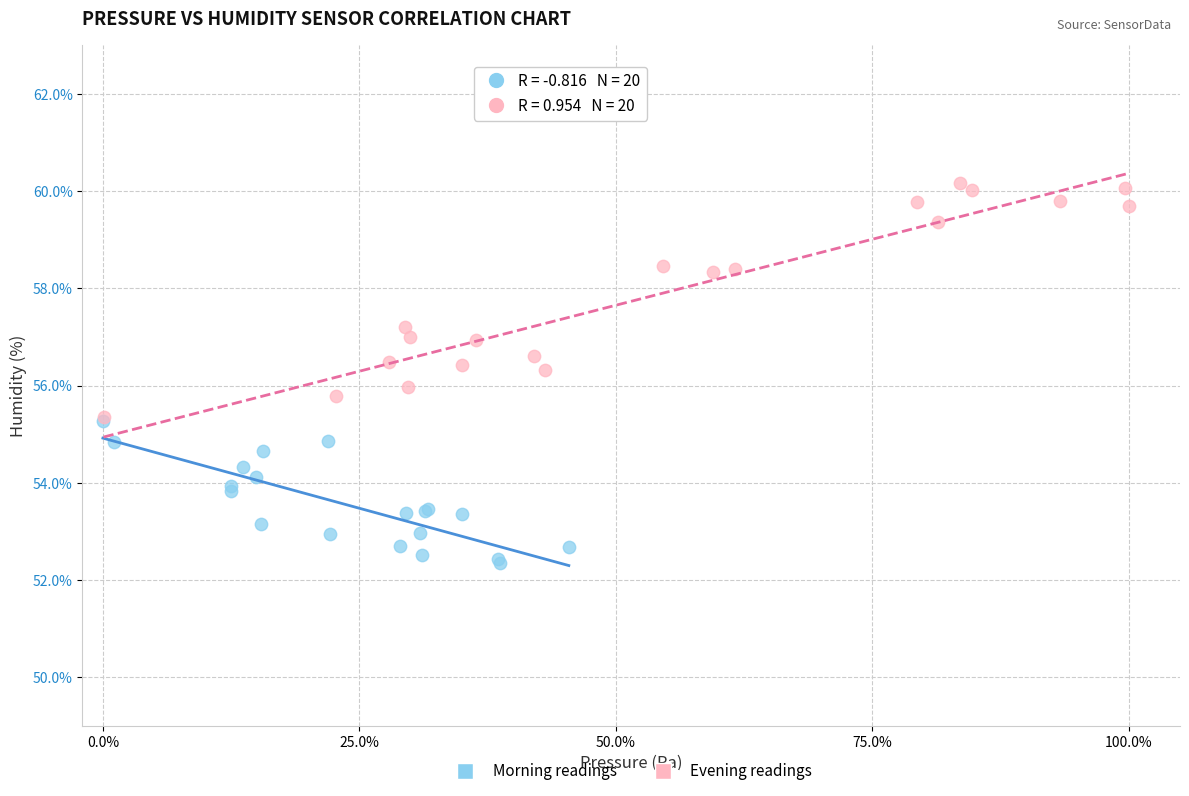

Which series reaches the minimum Y coordinate?

Morning readings